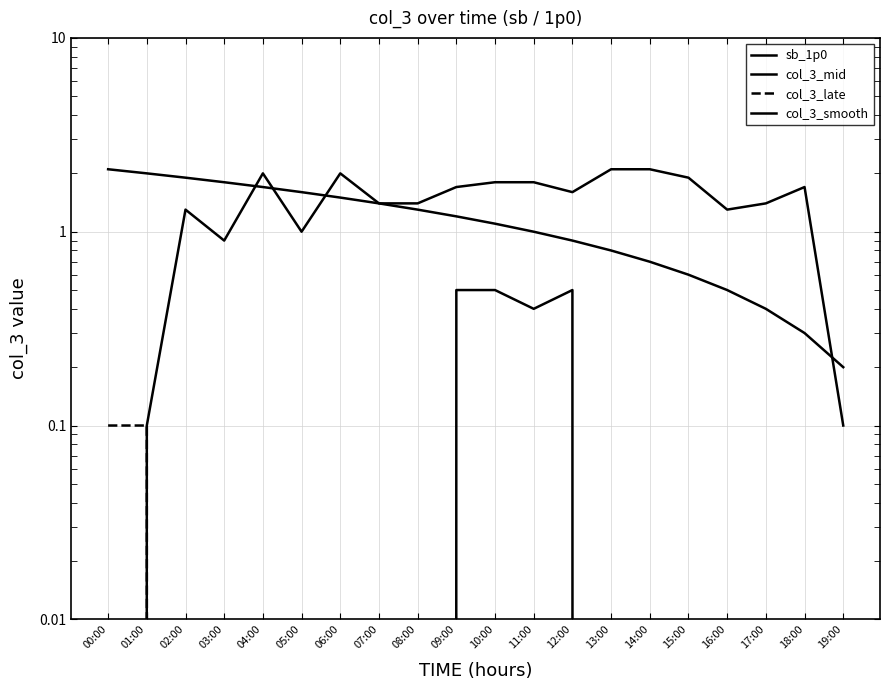

True or false: col_3_smooth and col_3_late cross at least once.

False